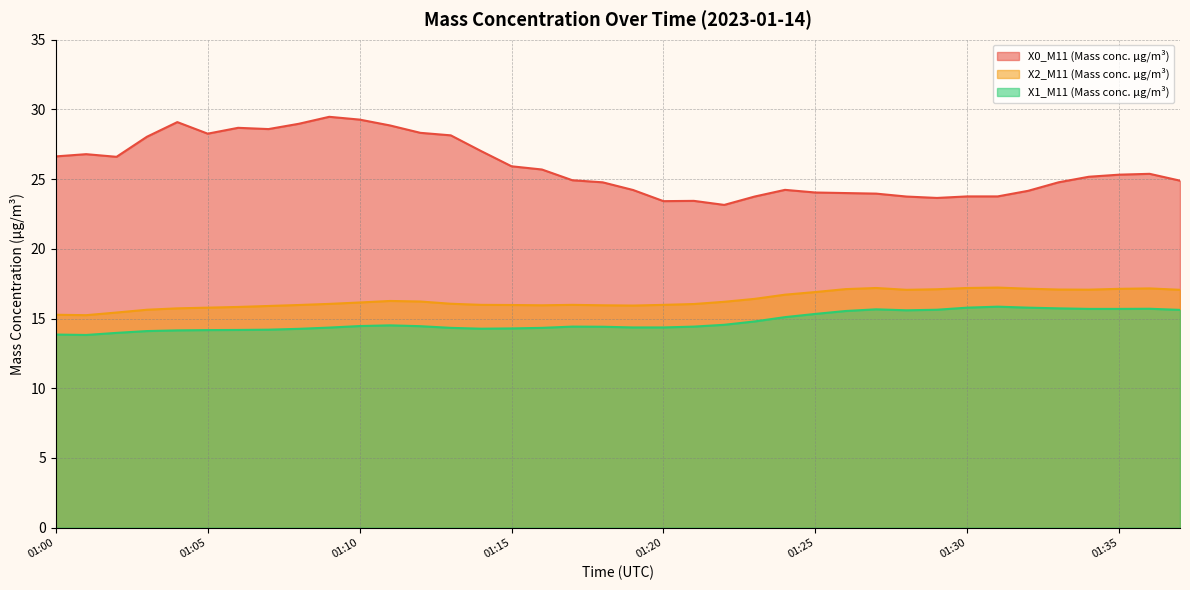

At which label does X1_M11 (Mass conc. μg/m³) reach its minimum?

01:01